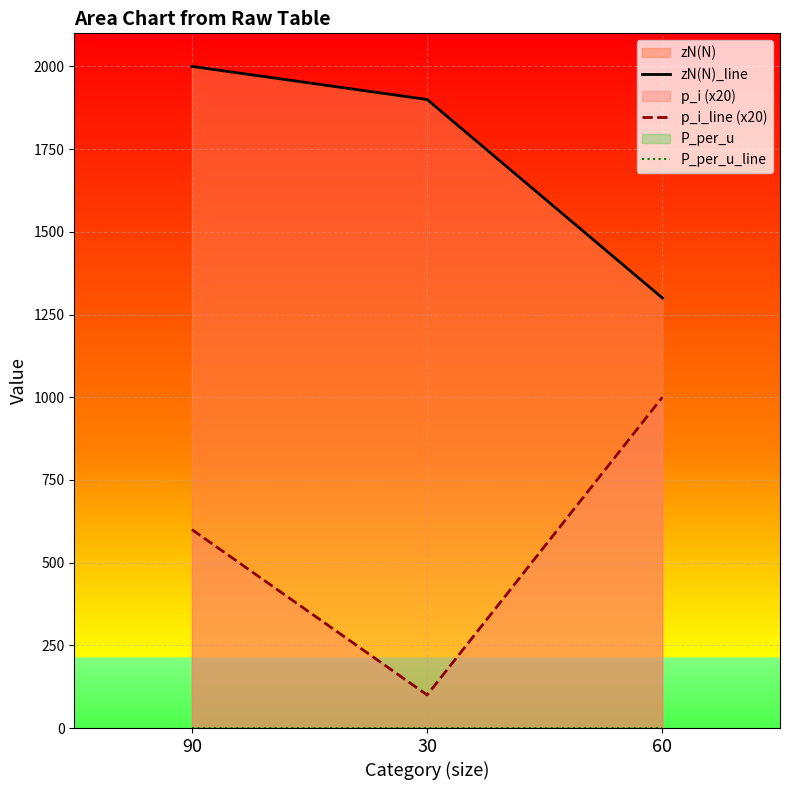

Rank the series by their maximum value, from highest to lowest.

zN(N)_line, p_i_line (x20), P_per_u_line